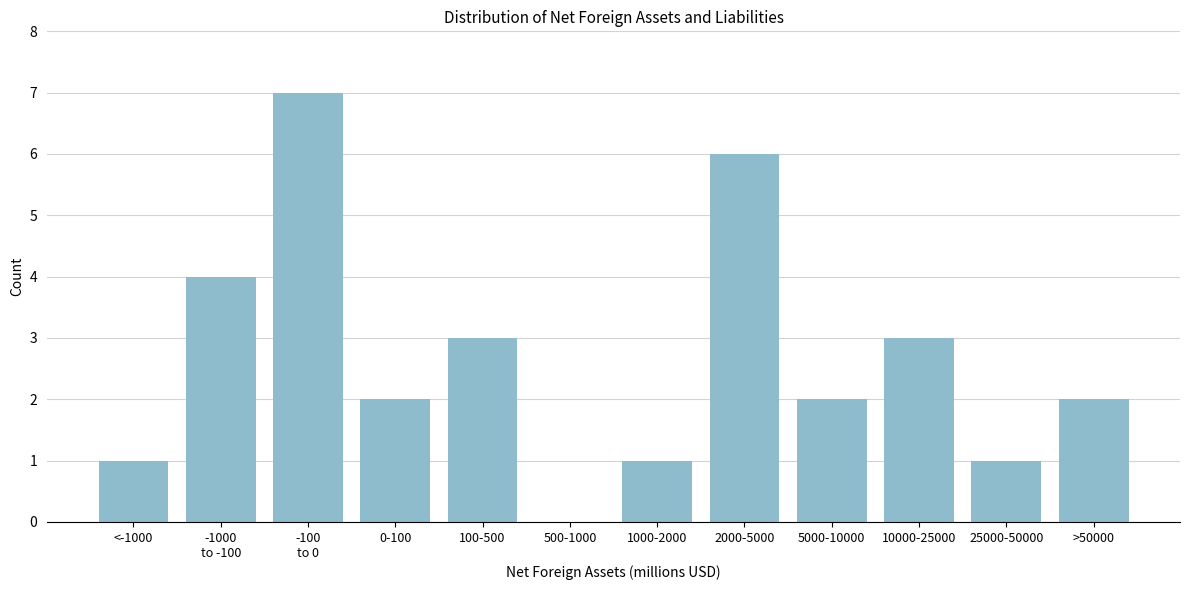

True or false: the data shows 2 at 5000-10000.

True